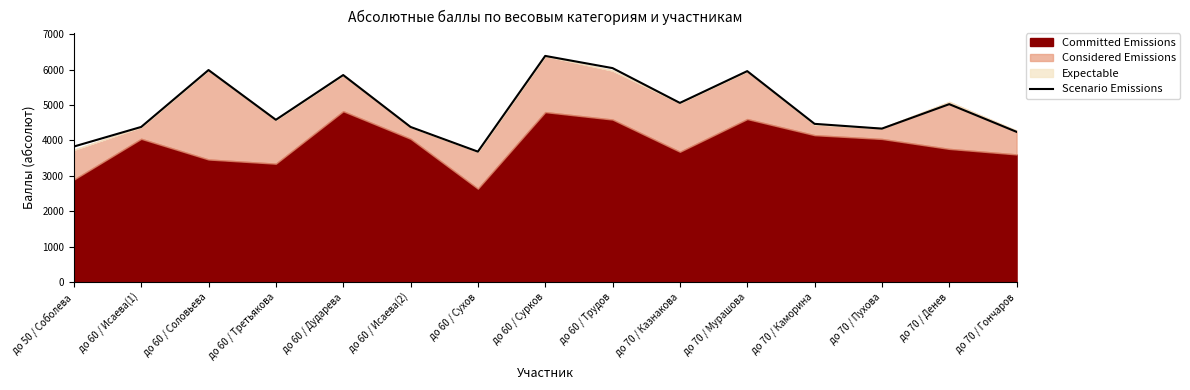

How many points are higher than both their immediate neighbors (excluding endpoints)?

5